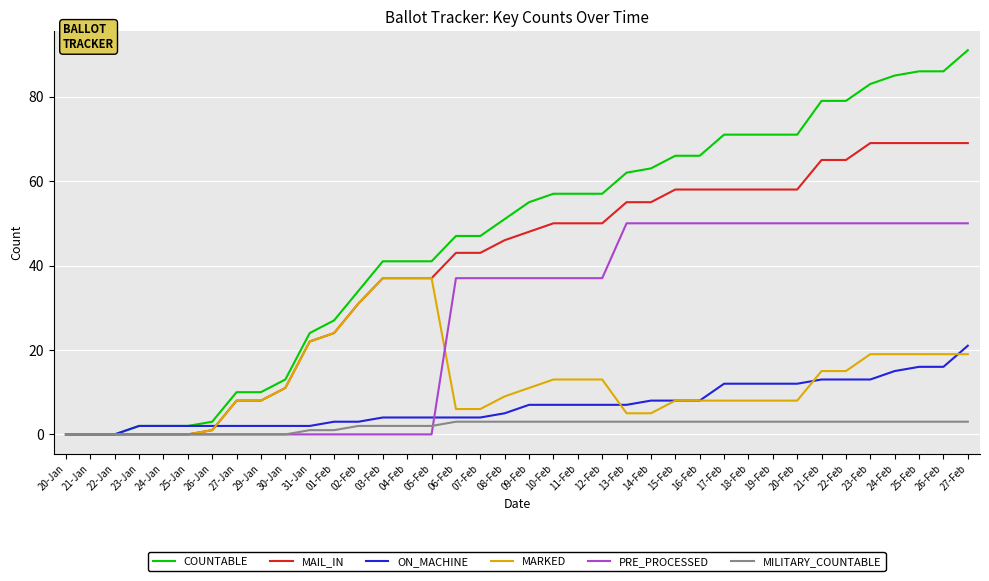

What position from the right is 29-Jan?

30